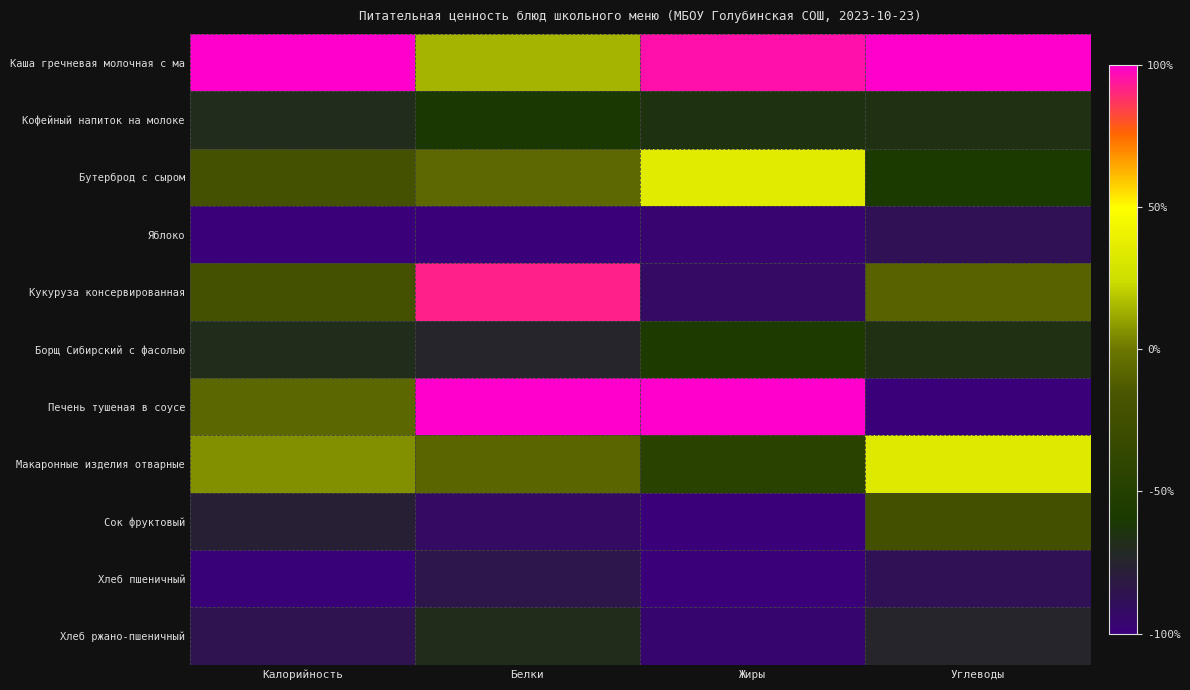

Reading left to right, list all the values displayed in this chart.

Каша гречневая молочная с ма: Калорийность=1.0	Белки=0.1	Жиры=1.0	Углеводы=1.0
Кофейный напиток на молоке: Калорийность=-0.7	Белки=-0.6	Жиры=-0.7	Углеводы=-0.7
Бутерброд с сыром: Калорийность=-0.2	Белки=-0.1	Жиры=0.3	Углеводы=-0.6
Яблоко: Калорийность=-1.0	Белки=-1.0	Жиры=-1.0	Углеводы=-0.9
Кукуруза консервированная: Калорийность=-0.2	Белки=0.9	Жиры=-0.9	Углеводы=-0.1
Борщ Сибирский с фасолью: Калорийность=-0.7	Белки=-0.7	Жиры=-0.6	Углеводы=-0.7
Печень тушеная в соусе: Калорийность=-0.1	Белки=1.0	Жиры=1.0	Углеводы=-1.0
Макаронные изделия отварные: Калорийность=0.1	Белки=-0.1	Жиры=-0.5	Углеводы=0.3
Сок фруктовый: Калорийность=-0.8	Белки=-0.9	Жиры=-1.0	Углеводы=-0.2
Хлеб пшеничный: Калорийность=-1.0	Белки=-0.8	Жиры=-1.0	Углеводы=-0.9
Хлеб ржано-пшеничный: Калорийность=-0.9	Белки=-0.7	Жиры=-1.0	Углеводы=-0.7